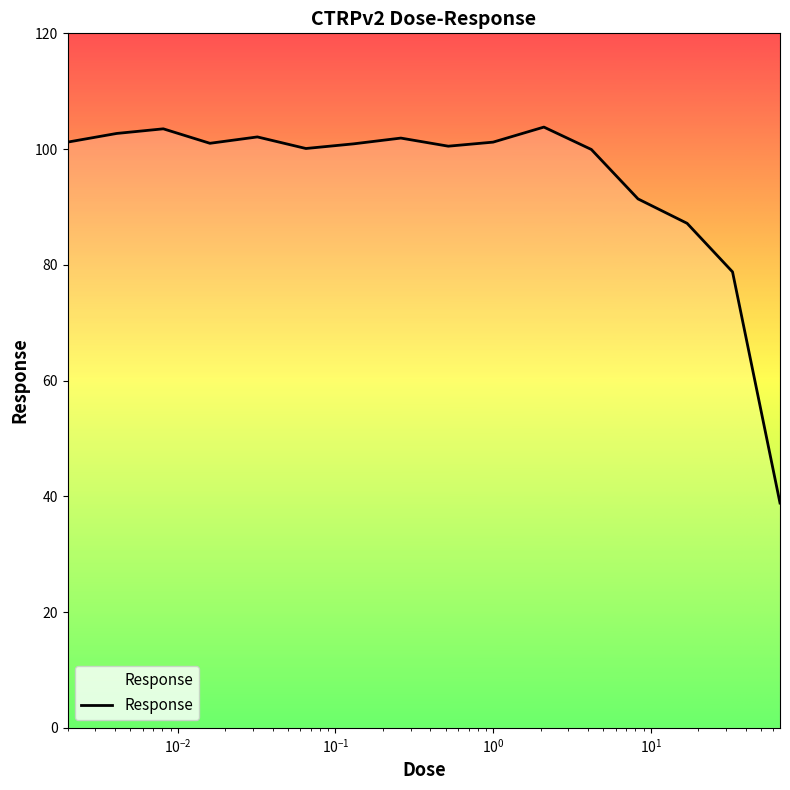

What is the difference between the second highest and second lowest values?

24.7